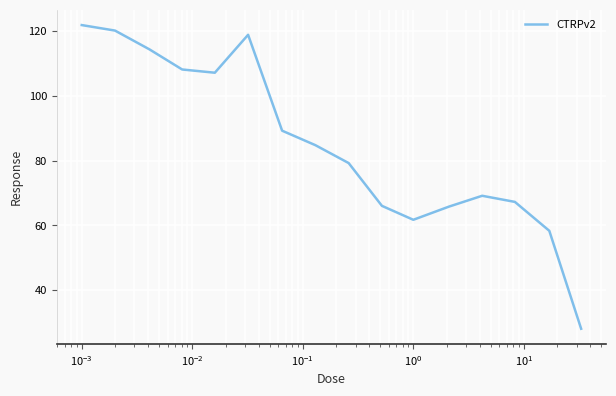

What is the minimum value shown in the chart?

28.1